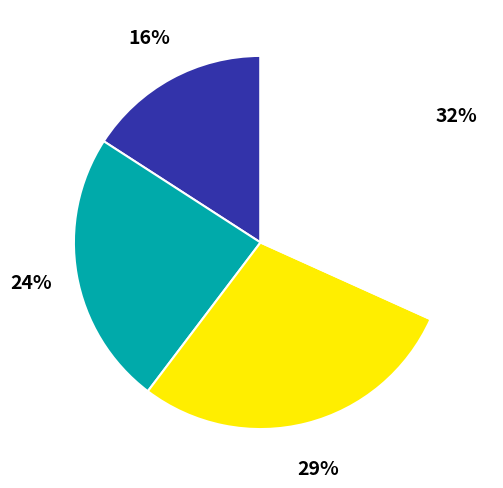

Is there a majority slice in this chart?

No